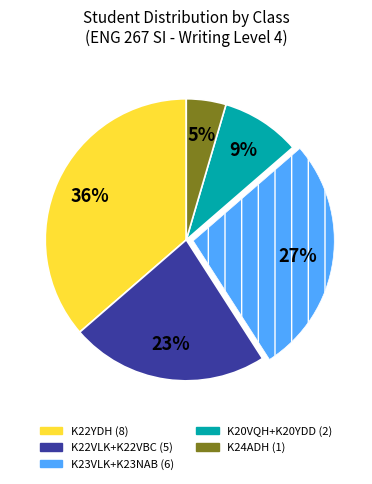

To the nearest percent, what is the average slice percentage?

20%